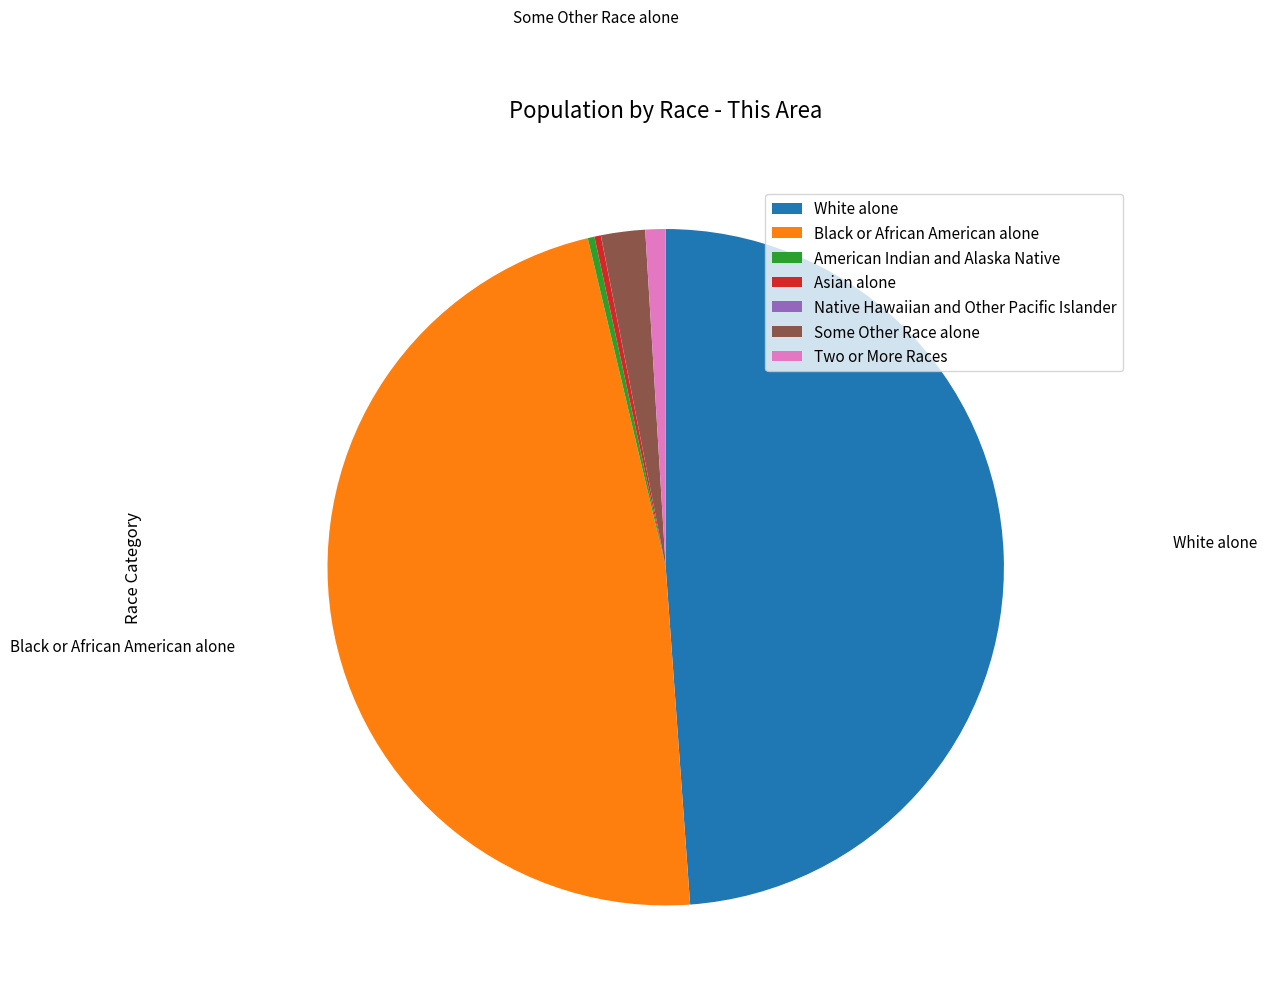

Does Black or African American alone represent more than half of the total?

No